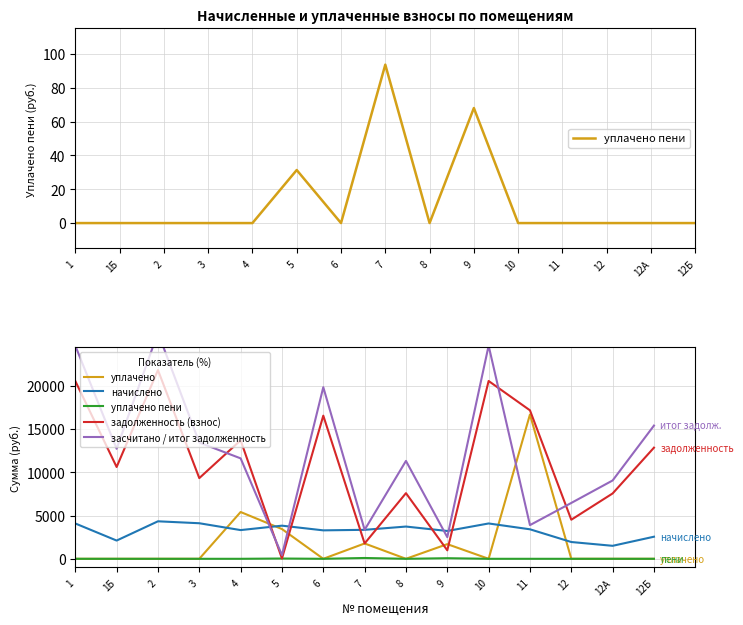

The value of начислено at 1 is 5855.1. True or false?

False